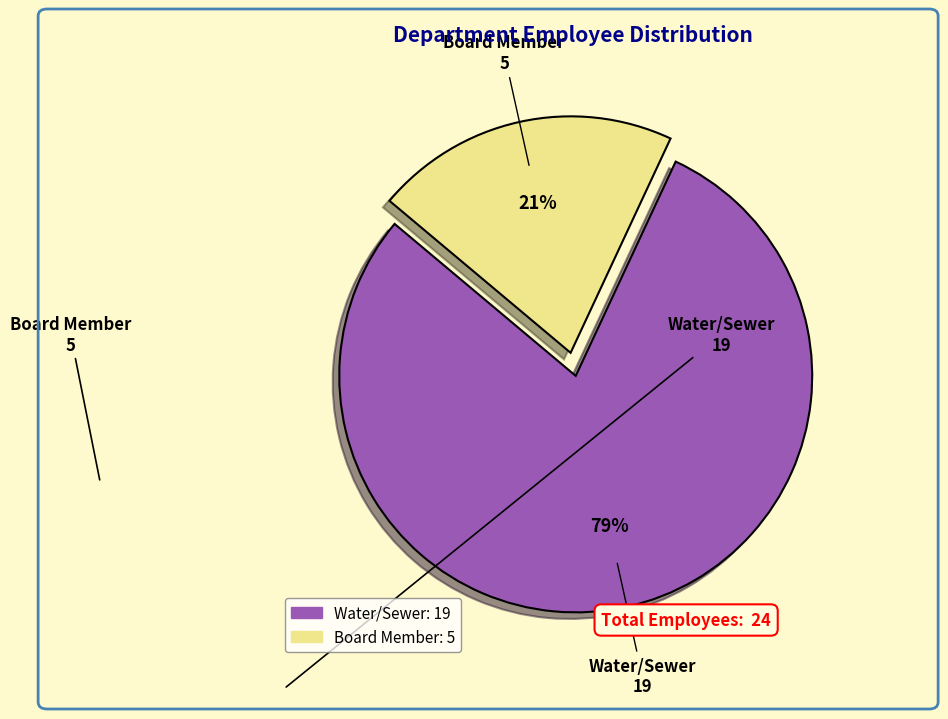

How many segments does this pie chart have?

2